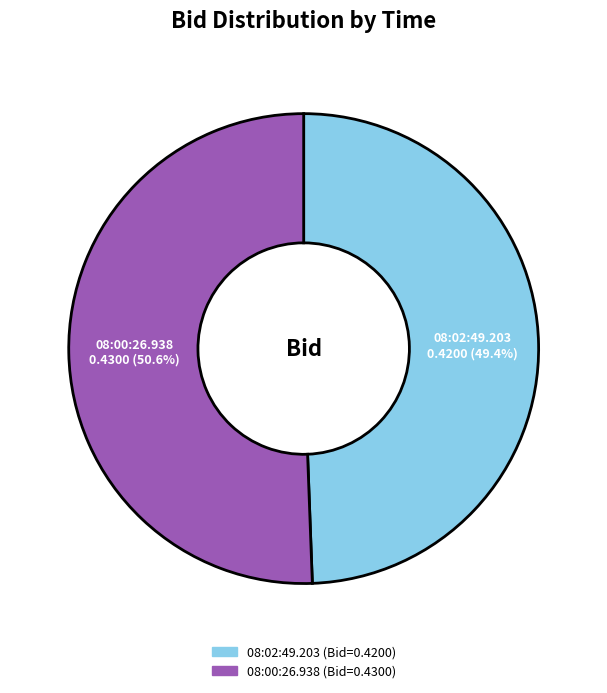

How many slices are in this pie chart?

2